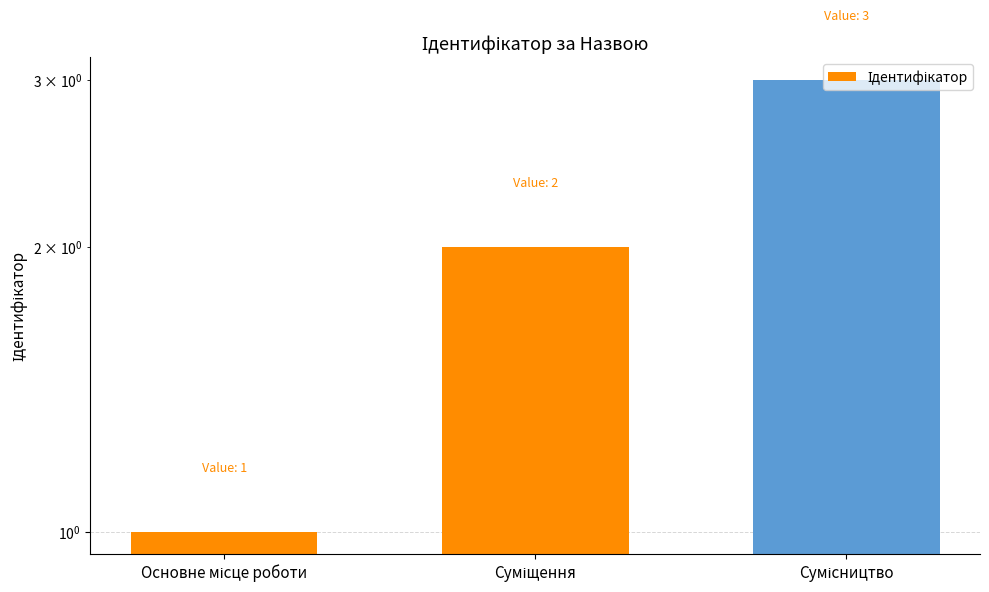

How many values are between 1 and 3?

3